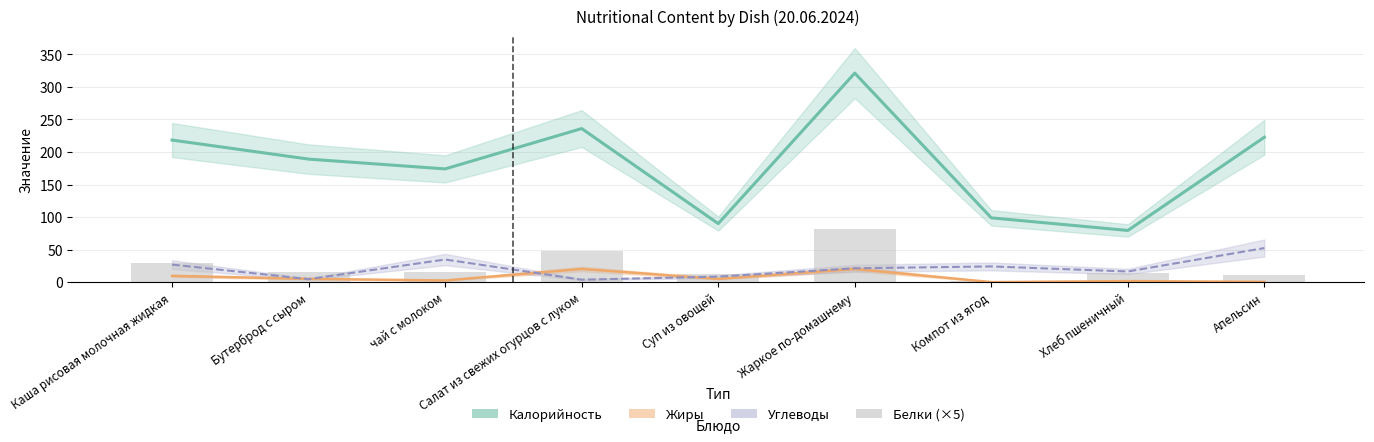

What is the value of the 3rd bar from the left?

15.0